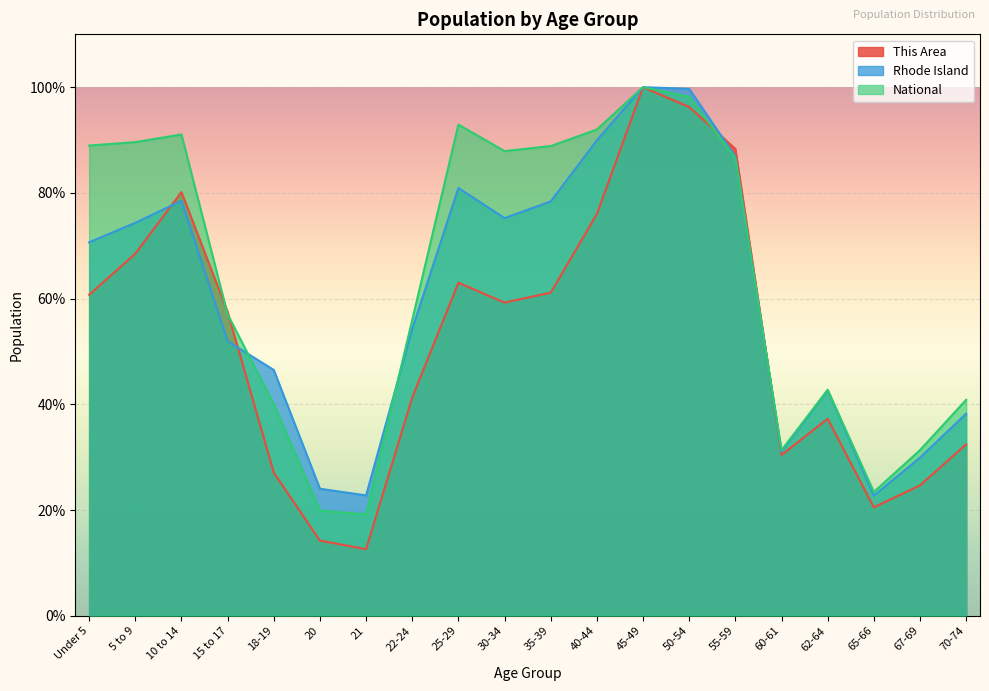

Where is the first local minimum for National?

21